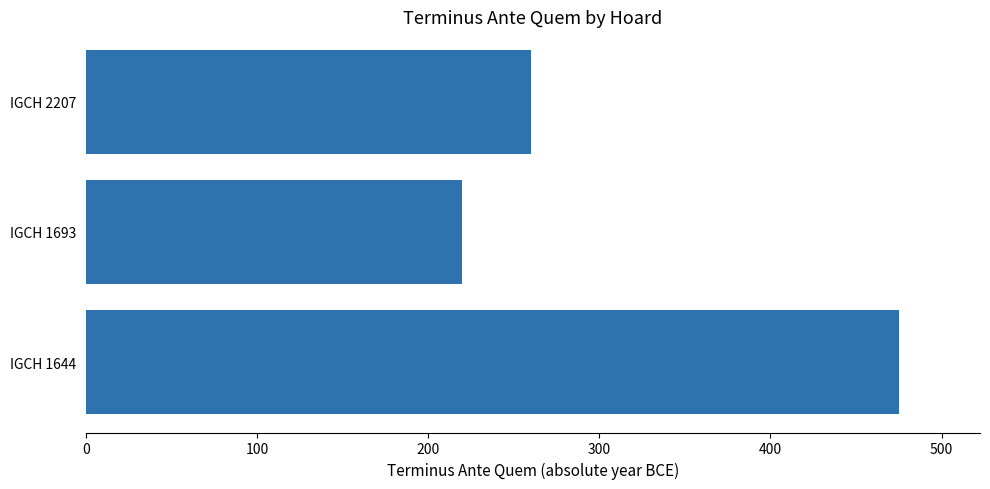

Count the number of data series in this chart.

1